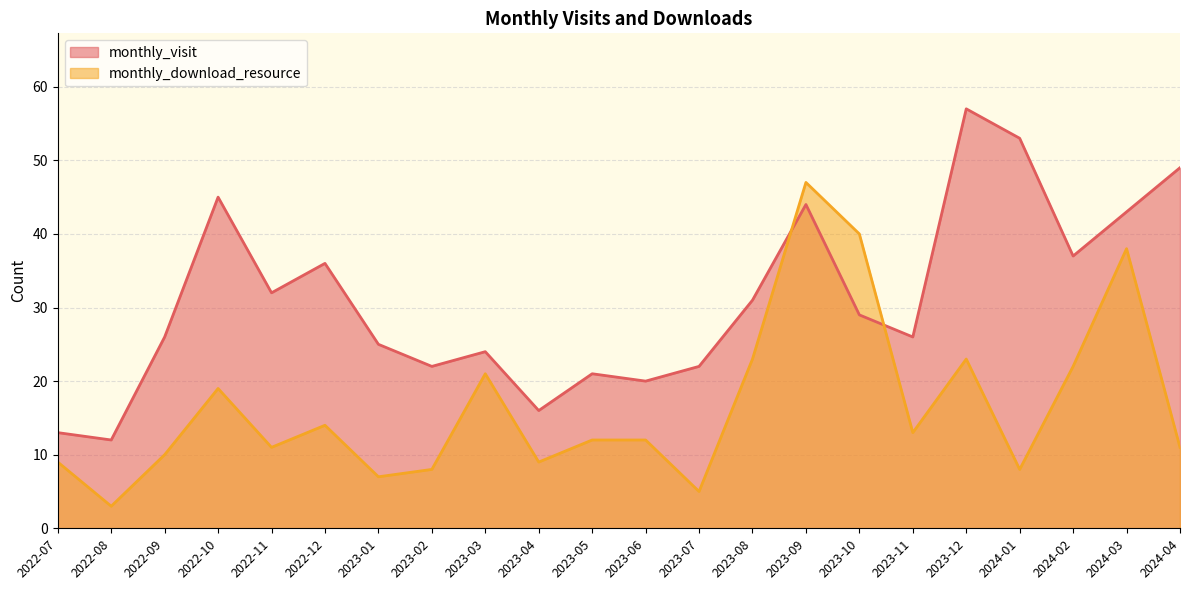

At which category does monthly_visit reach its first local peak?

2022-10